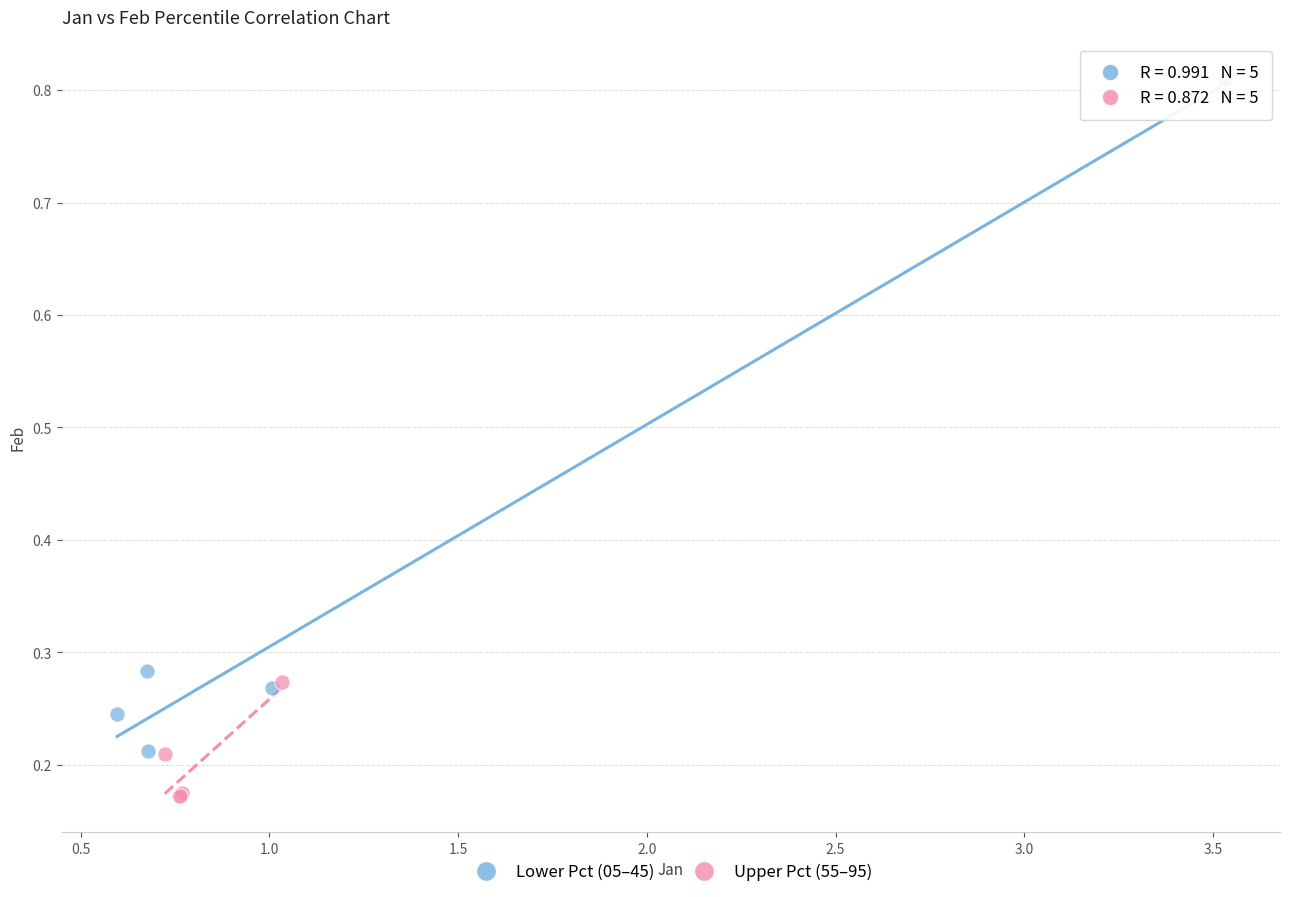

Which series has the largest Y range (max minus min)?

Lower Pct (05–45)